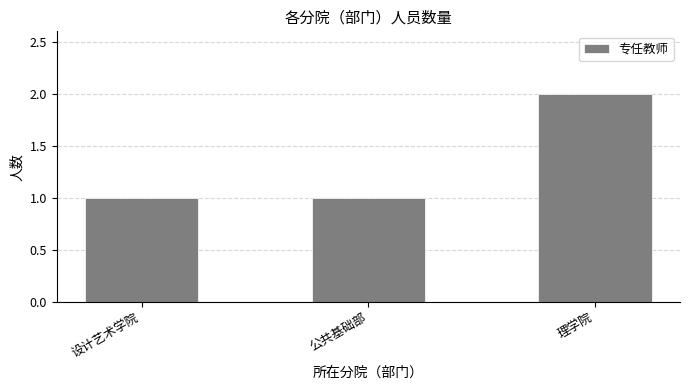

Does the chart contain any negative values?

No